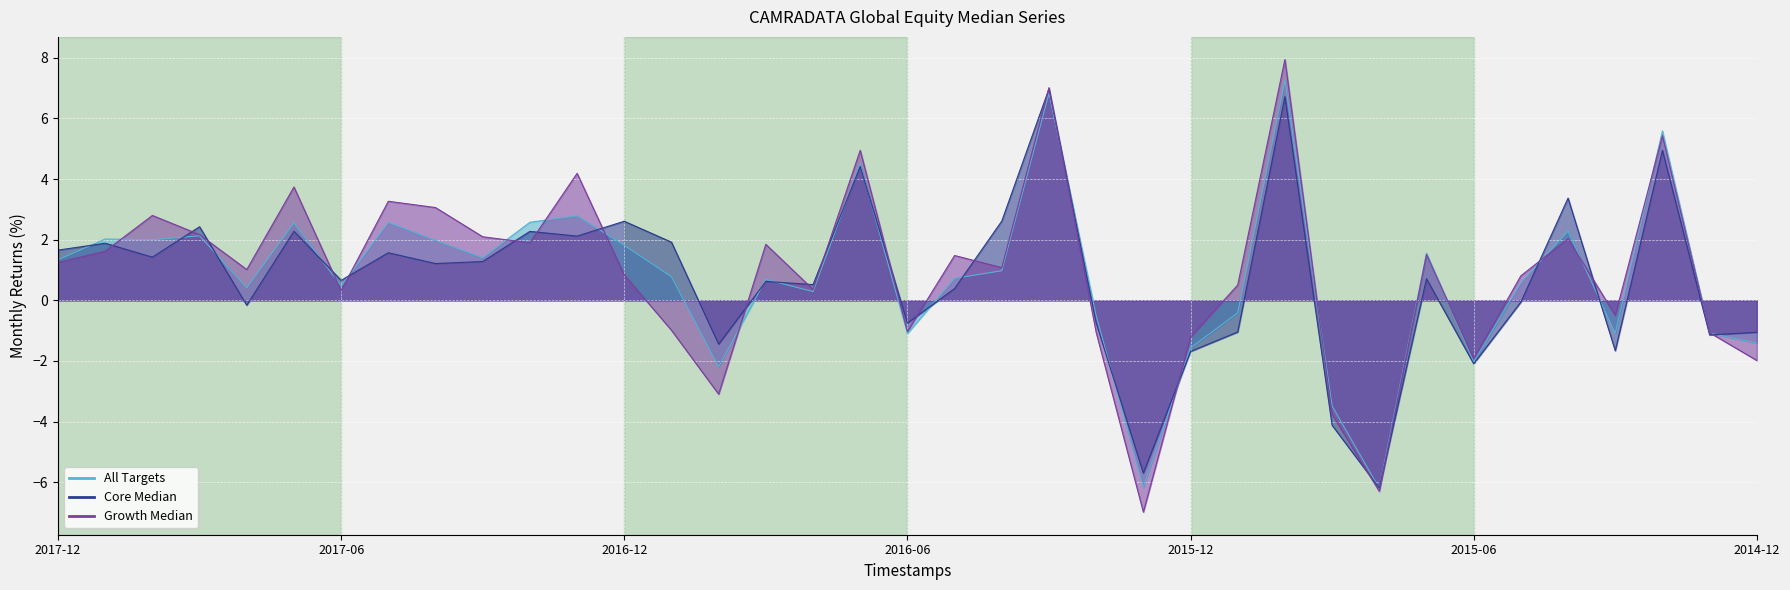

Is the value of Core Median at 32 greater than the value of All Targets at 26?

No